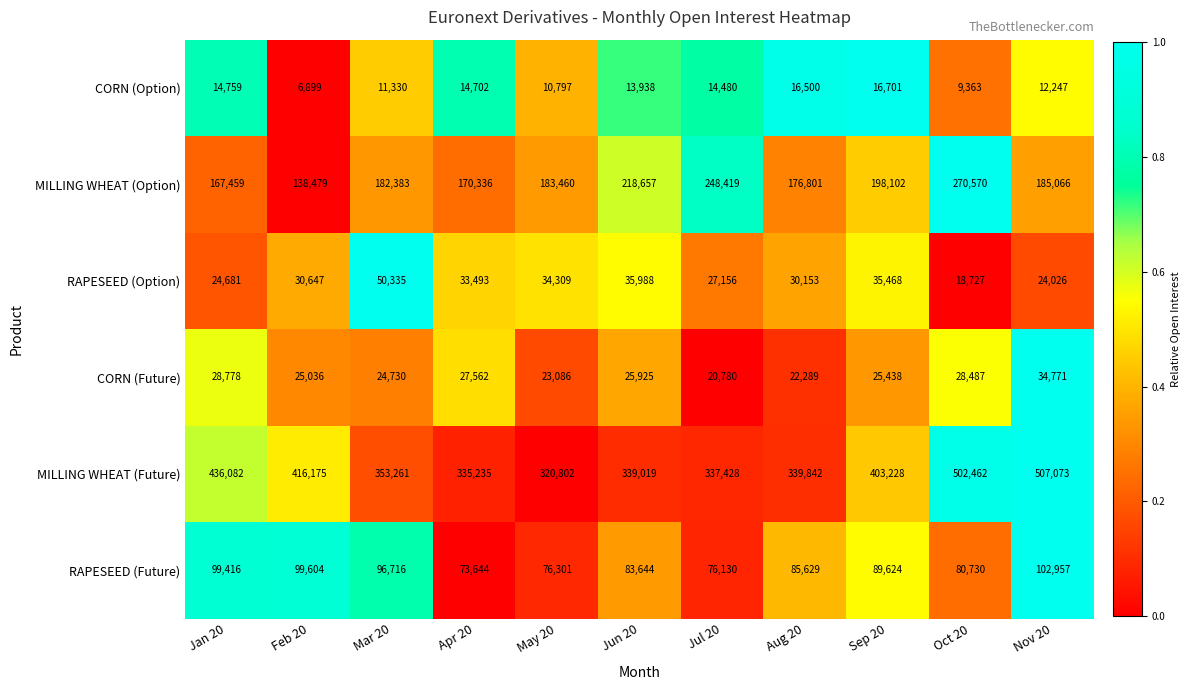

Between Mar 20 and May 20, which series saw the biggest shift?

MILLING WHEAT (Future)